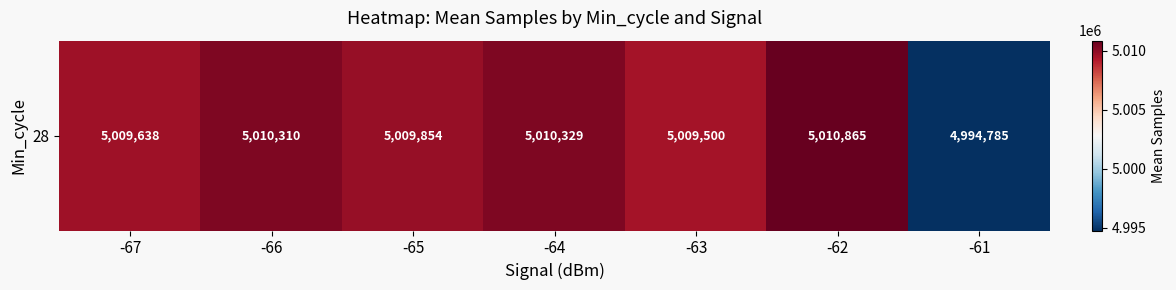

What is the average value?

5007897